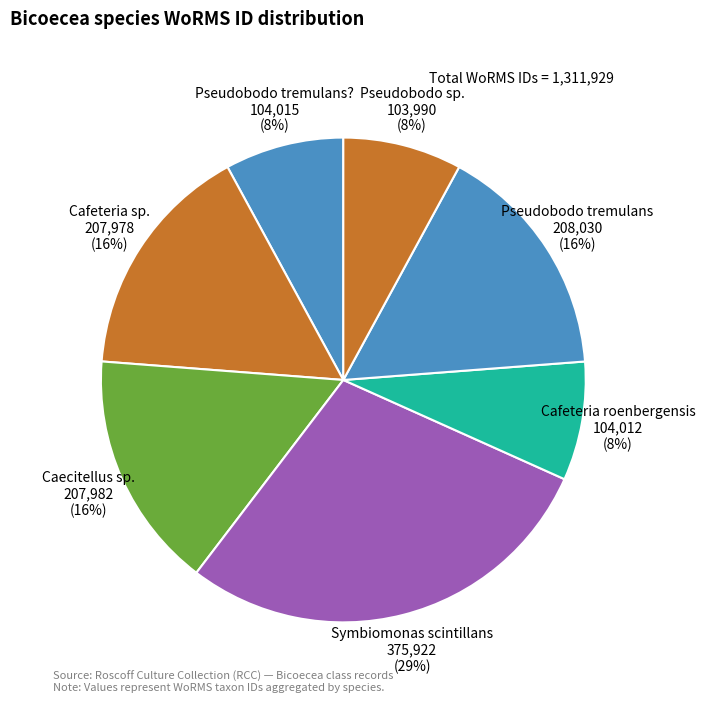

Do Pseudobodo tremulans and Cafeteria roenbergensis together represent more than half of the pie?

No